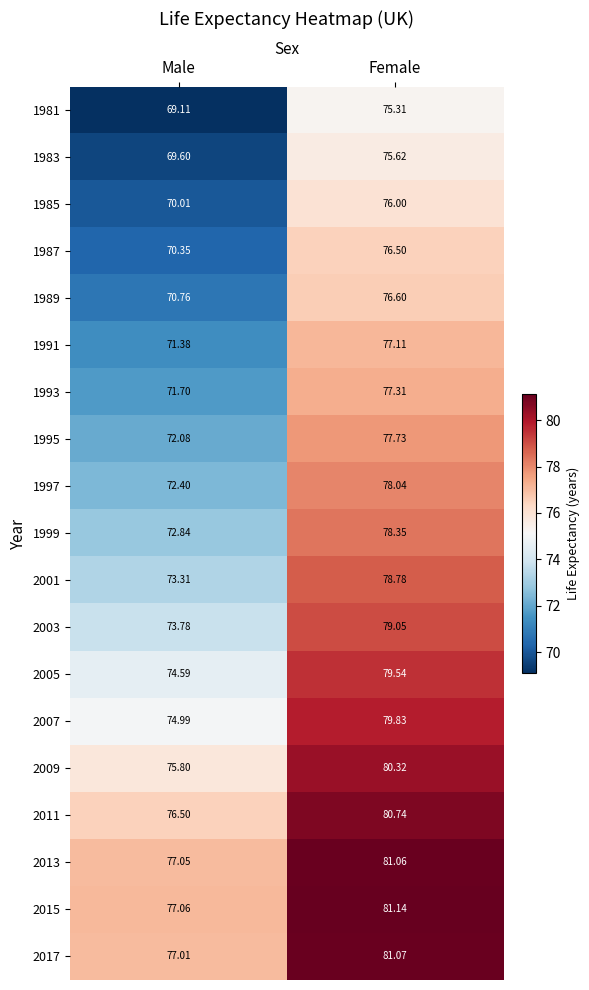

Which category has the highest value in the 1985 series?

Female